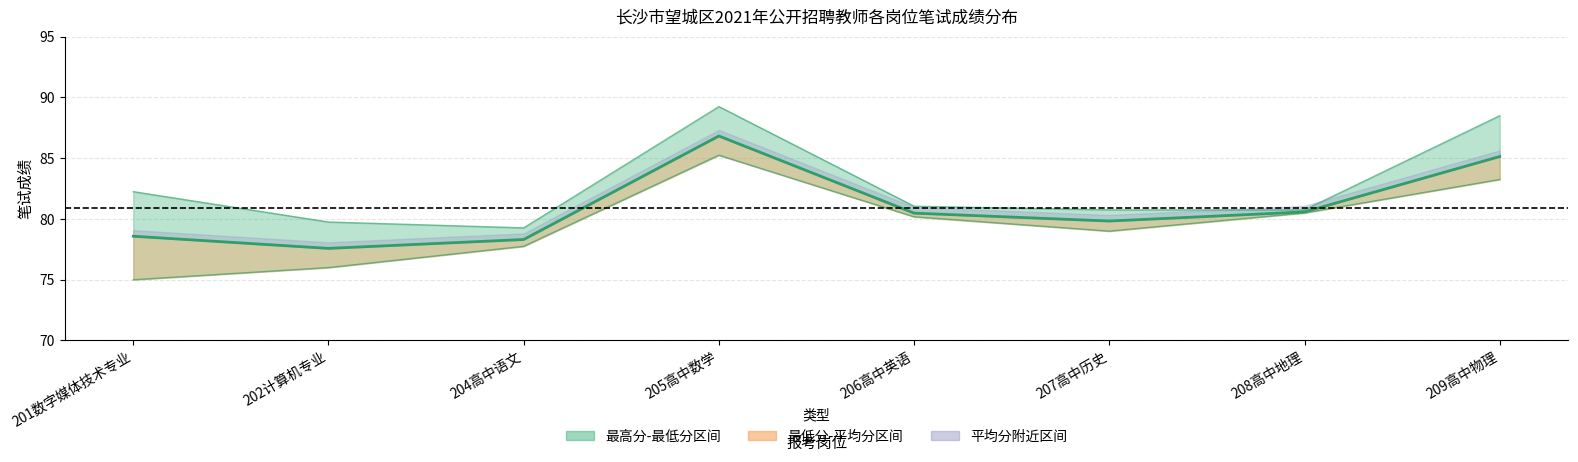

Where is 最低分 nearest to the value 80?

206高中英语